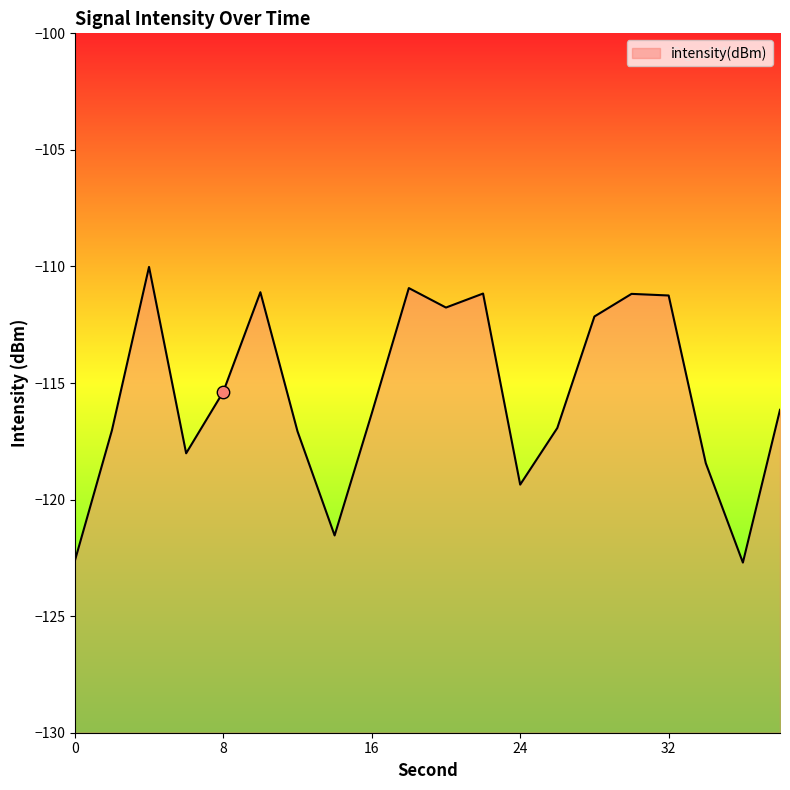

Between 24 and 28, which is larger?

28